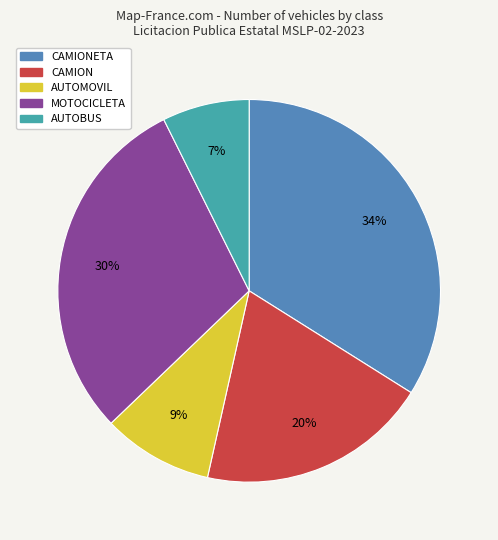

Is there any slice that represents more than half of the pie?

No